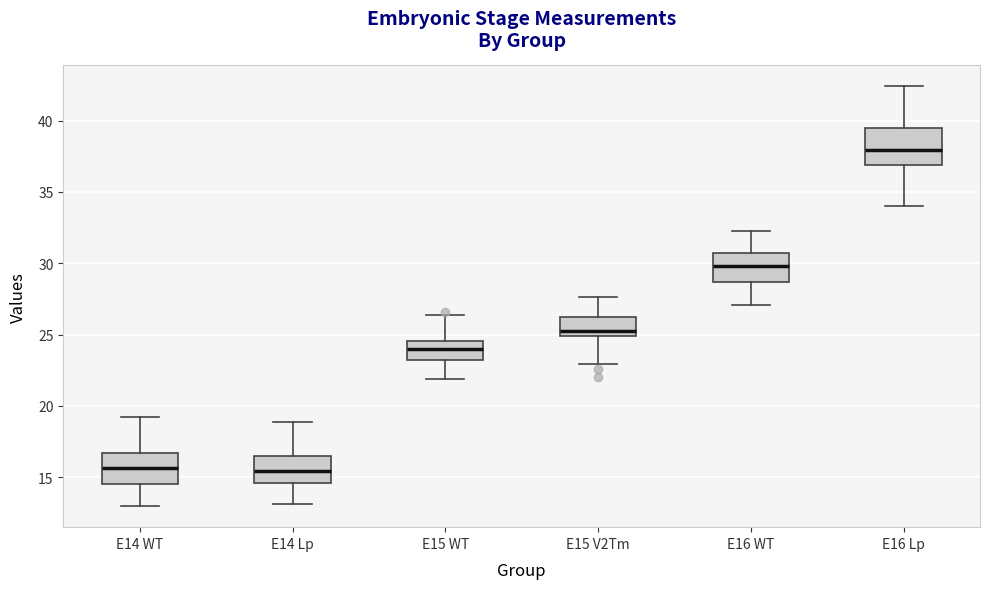

Reading left to right, read every box against the y-axis: the position of its median line, the range the box covers, and the ends of its whiskers. The values are not printed on the chart, so give them approximately, as read against the axis.

E14 WT: median 15.5, box 14.5 to 16.5, whiskers 13.0 to 19.5
E14 Lp: median 15.5, box 14.5 to 16.5, whiskers 13.0 to 19.0
E15 WT: median 24.0, box 23.0 to 24.5, whiskers 22.0 to 26.5
E15 V2Tm: median 25.5, box 25.0 to 26.0, whiskers 23.0 to 27.5
E16 WT: median 30.0, box 28.5 to 30.5, whiskers 27.0 to 32.5
E16 Lp: median 38.0, box 37.0 to 39.5, whiskers 34.0 to 42.5